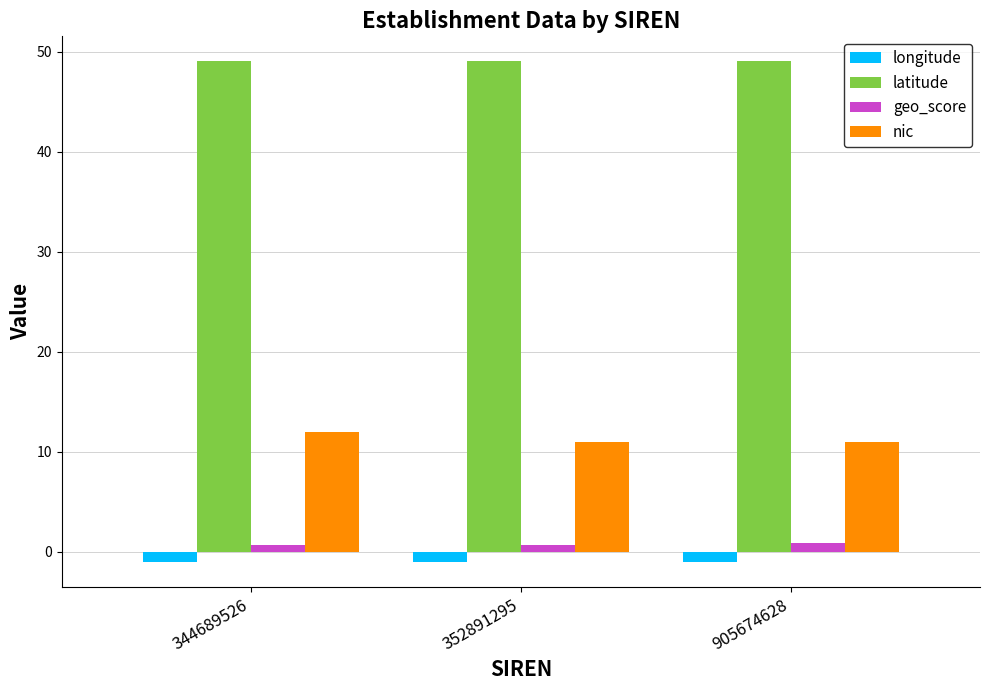

The value of nic at 905674628 is 11.0. True or false?

True